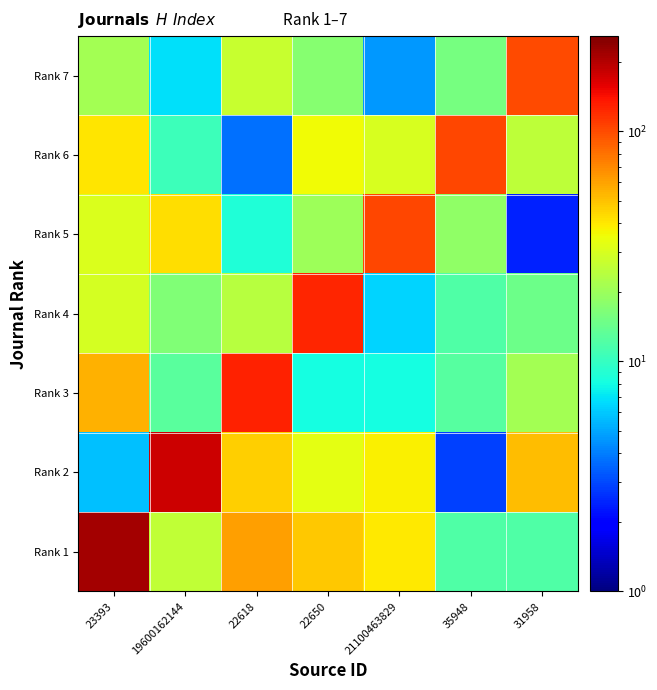

How many distinct data groups are displayed?

7